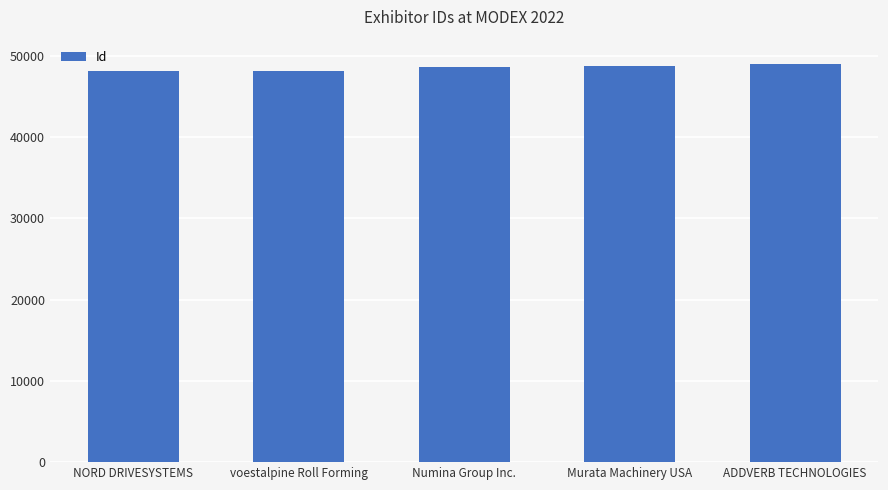

What is the change in value from NORD DRIVESYSTEMS to voestalpine Roll Forming?

+56